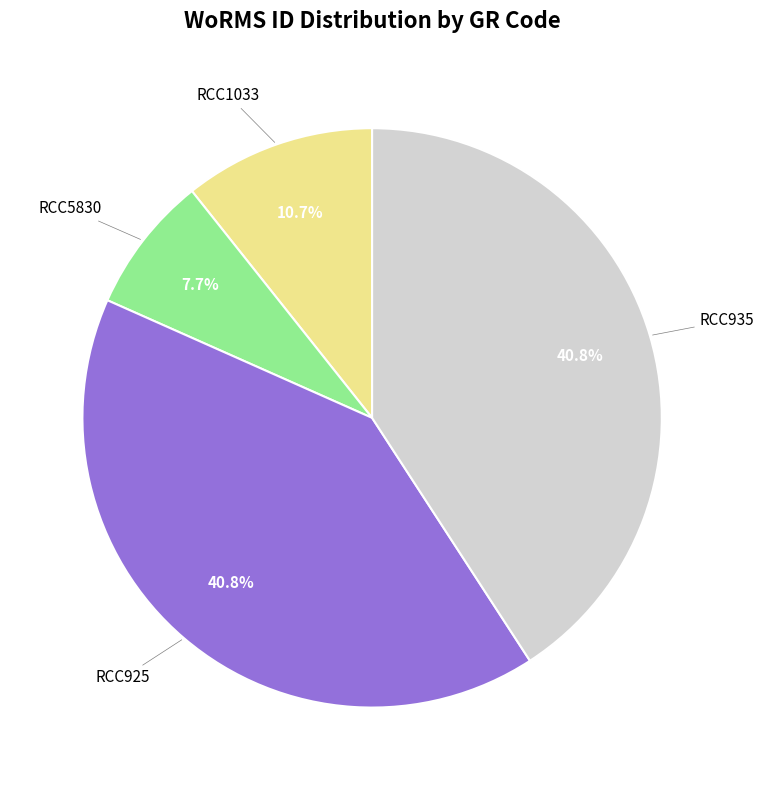

To the nearest percent, what portion does RCC5830 represent?

8%